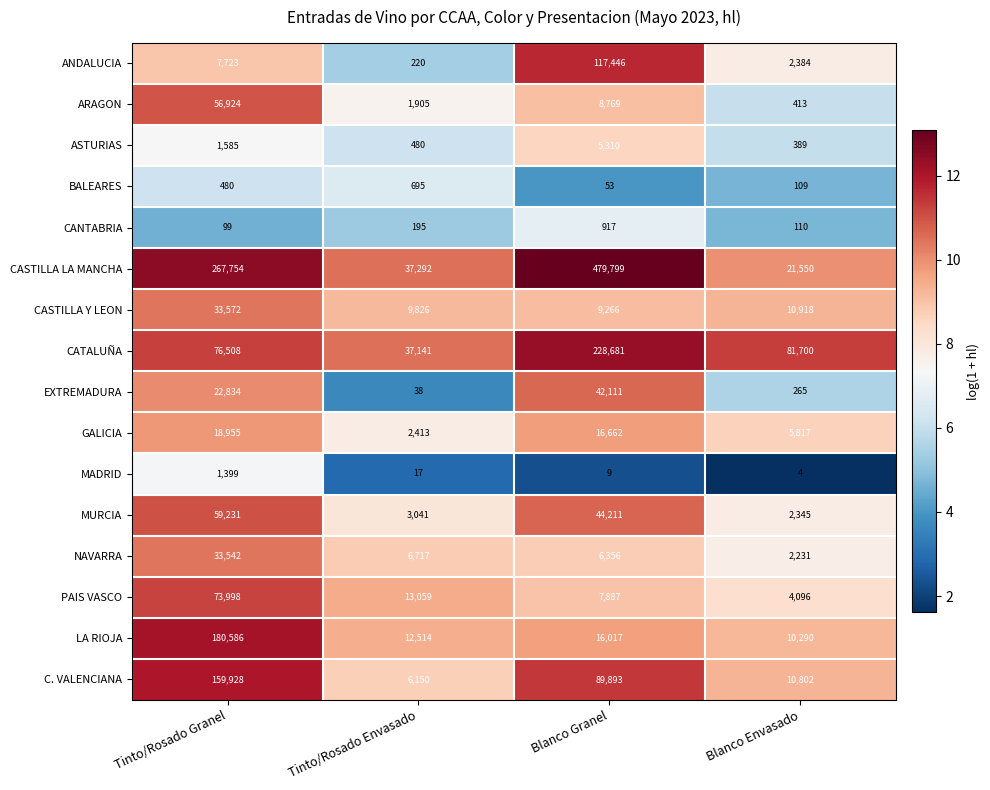

What is the minimum value shown in the chart?

4